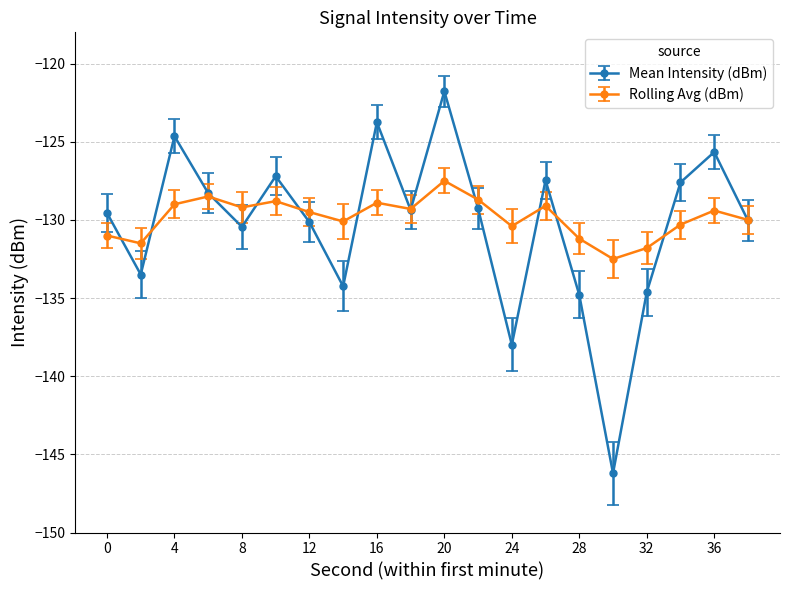

Rank the series by their maximum value, from highest to lowest.

Mean Intensity (dBm), Rolling Avg (dBm)